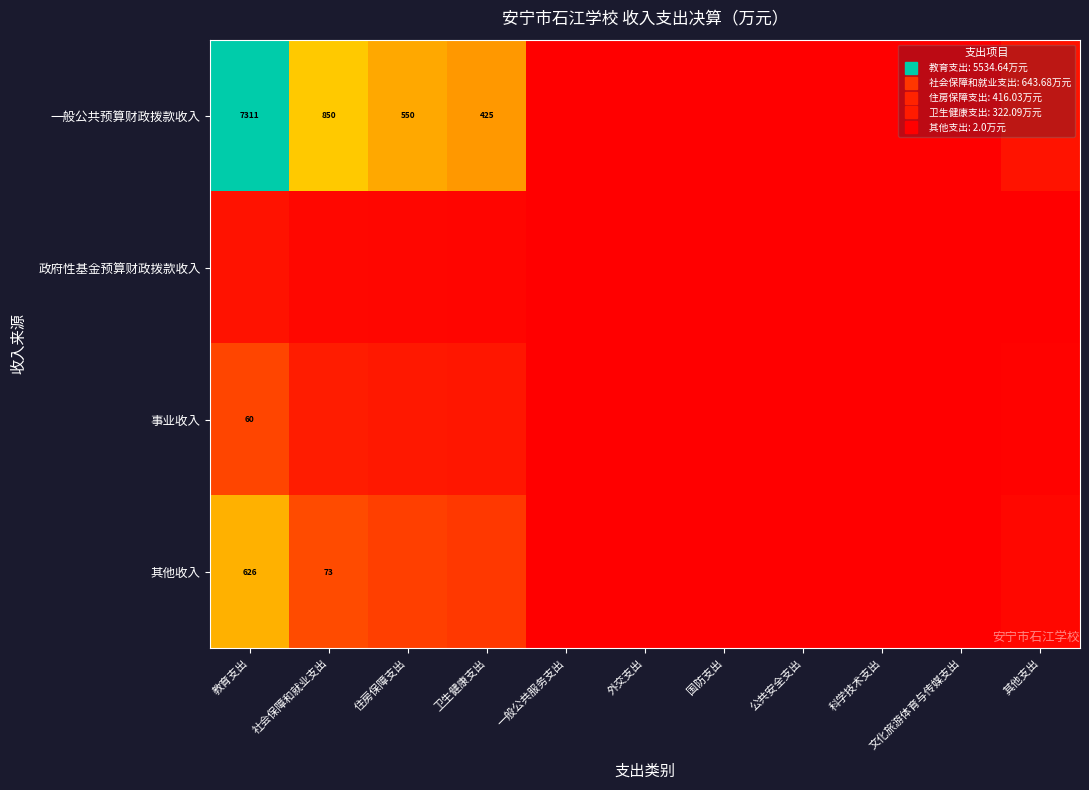

What is the sum of the 其他收入 values at 社会保障和就业支出 and 公共安全支出?

72.8